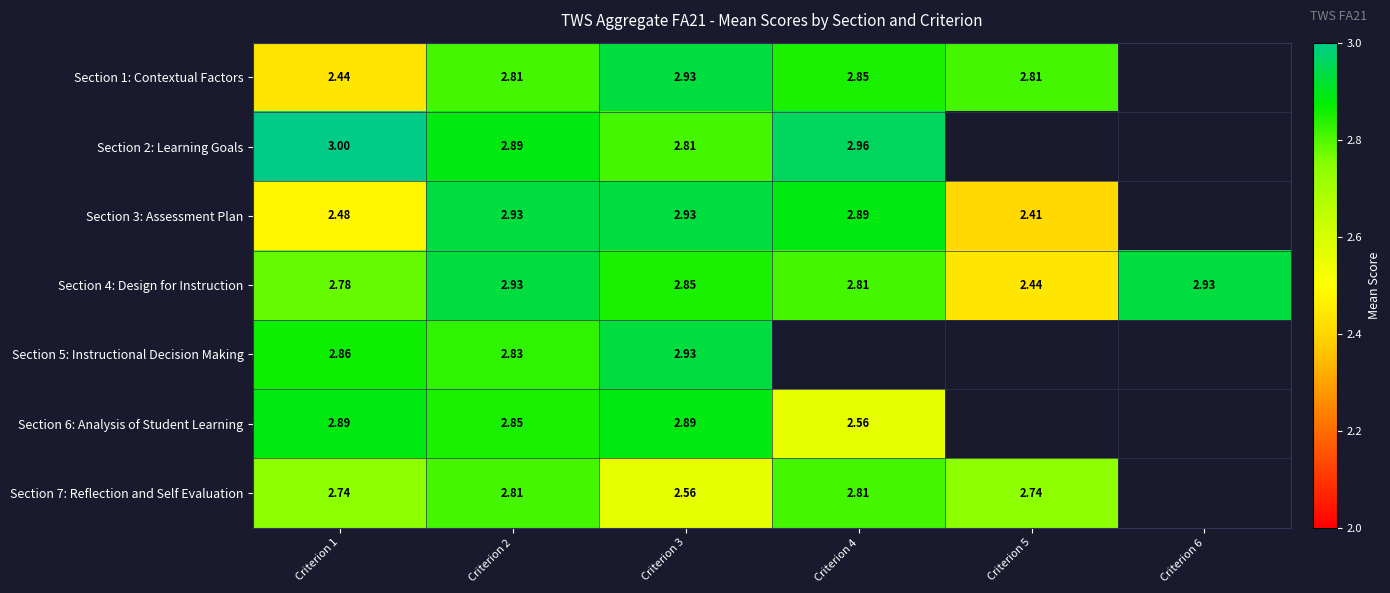

List the labels in order of Section 7: Reflection and Self Evaluation value, smallest first.

Criterion 3, Criterion 1, Criterion 5, Criterion 2, Criterion 4, Criterion 6